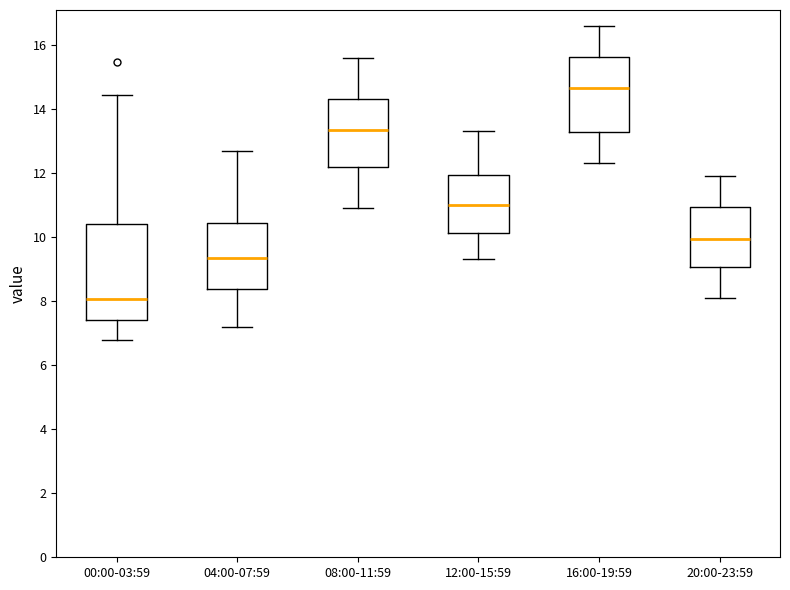

Reading left to right, read every box against the y-axis: the position of its median line, the range the box covers, and the ends of its whiskers. The values are not printed on the chart, so give them approximately, as read against the axis.

00:00-03:59: median 8.0, box 7.4 to 10.4, whiskers 6.8 to 14.4
04:00-07:59: median 9.4, box 8.4 to 10.4, whiskers 7.2 to 12.8
08:00-11:59: median 13.4, box 12.2 to 14.4, whiskers 11.0 to 15.6
12:00-15:59: median 11.0, box 10.2 to 12.0, whiskers 9.4 to 13.4
16:00-19:59: median 14.6, box 13.2 to 15.6, whiskers 12.4 to 16.6
20:00-23:59: median 10.0, box 9.0 to 11.0, whiskers 8.2 to 12.0